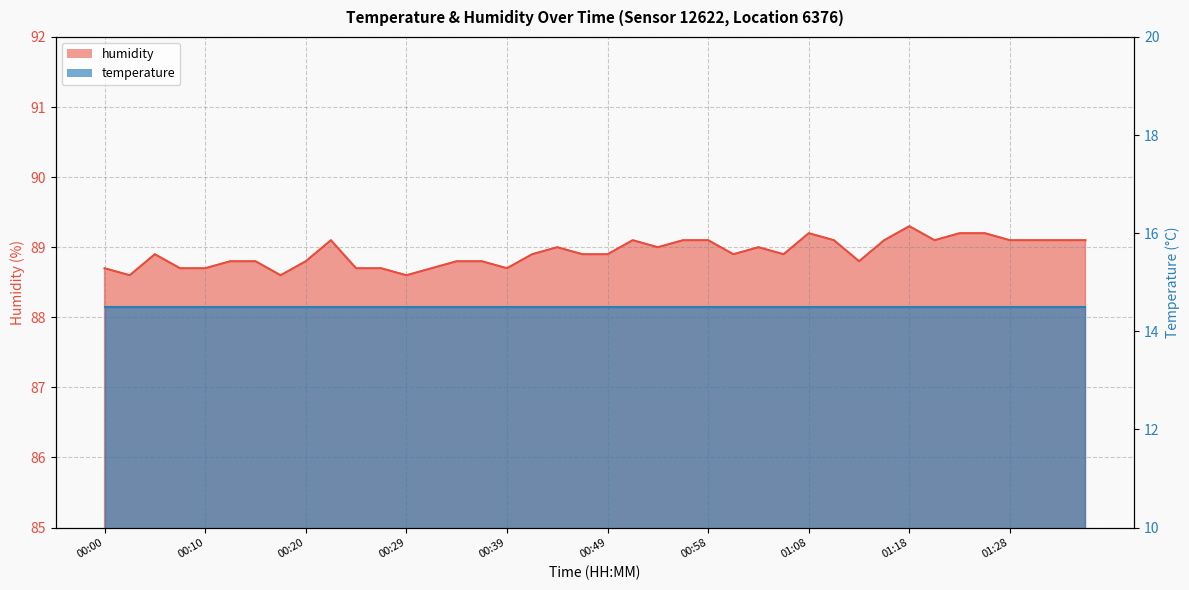

At which category does the chart reach its peak across all series?

01:18